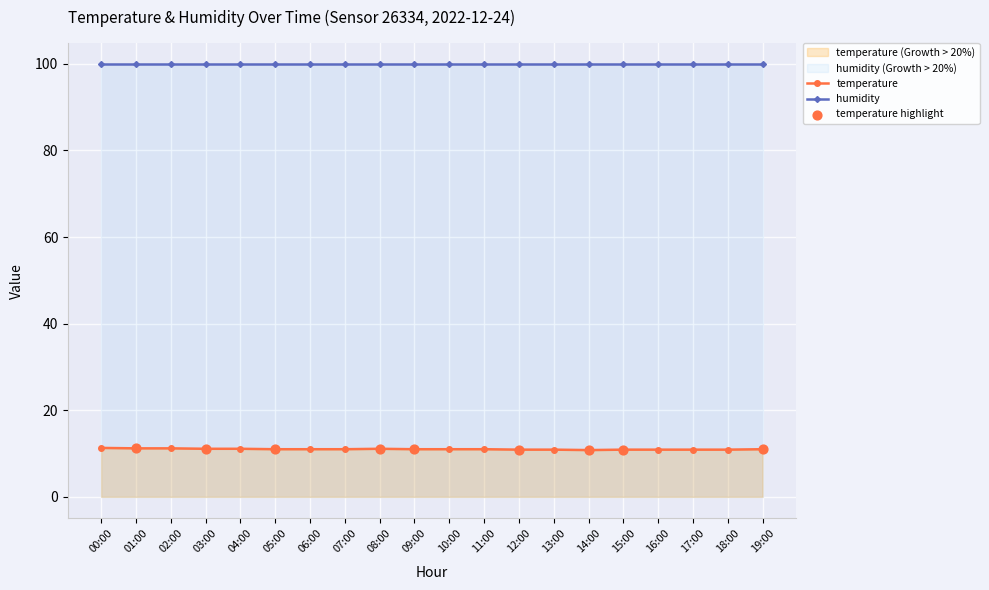

Which has a higher value, 15:00 or 13:00?

15:00